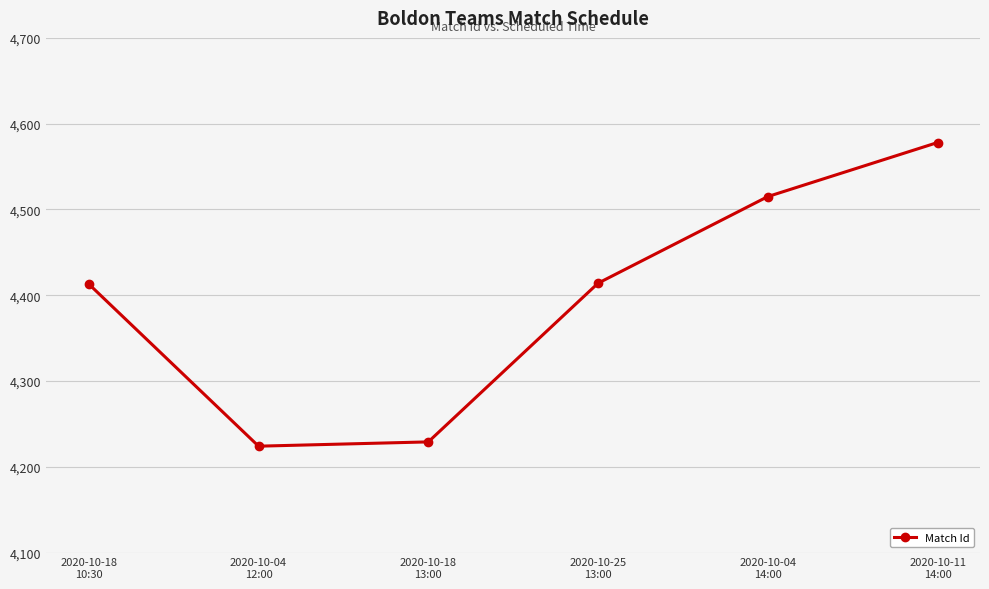

What is the difference between the maximum and minimum values?

354